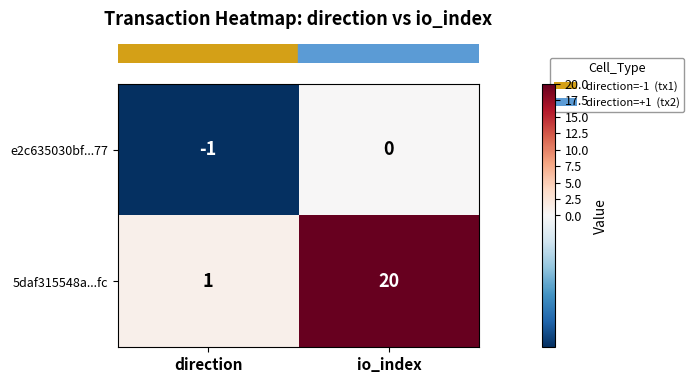

Which label corresponds to the smallest value in the chart?

direction